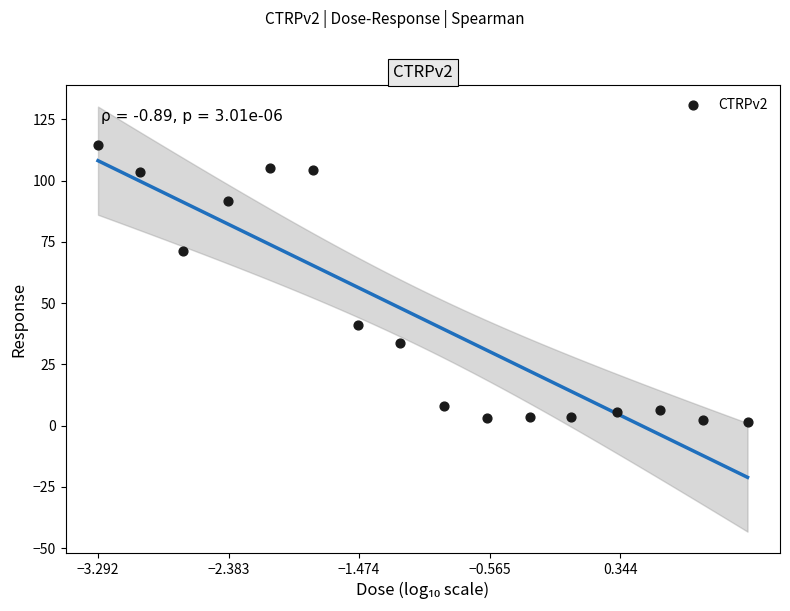

What is the range of X values (max minus min)?

4.5